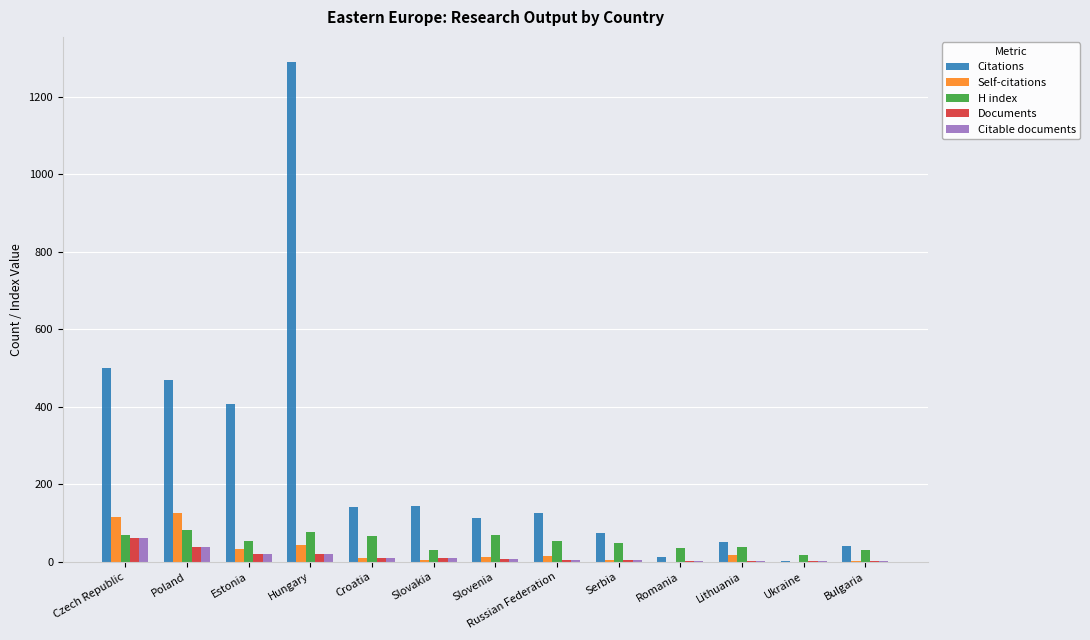

The Self-citations series shows -52 at Romania. True or false?

False